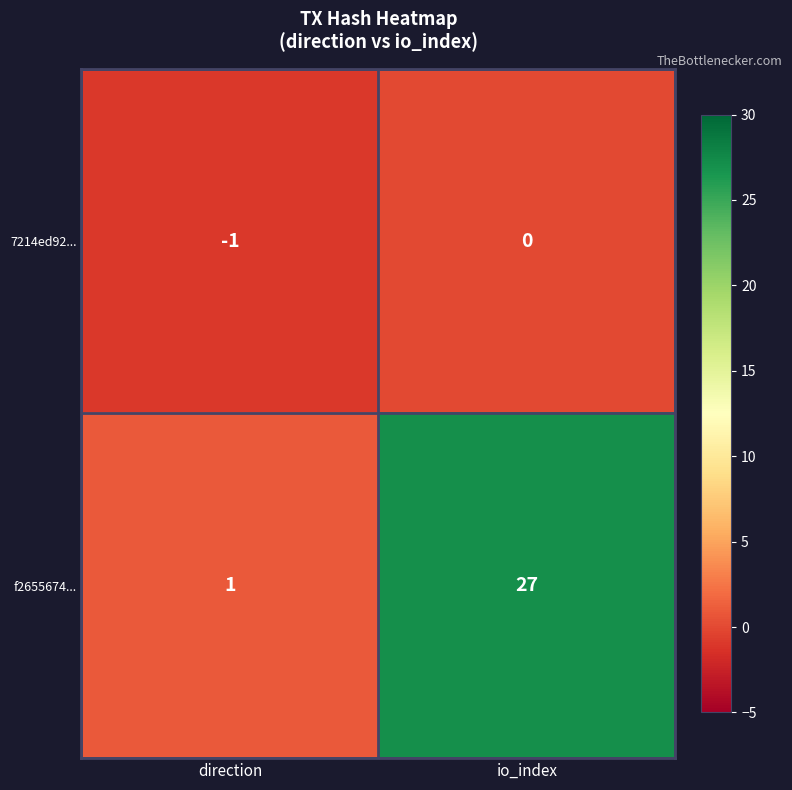

Which label corresponds to the largest value in the chart?

io_index